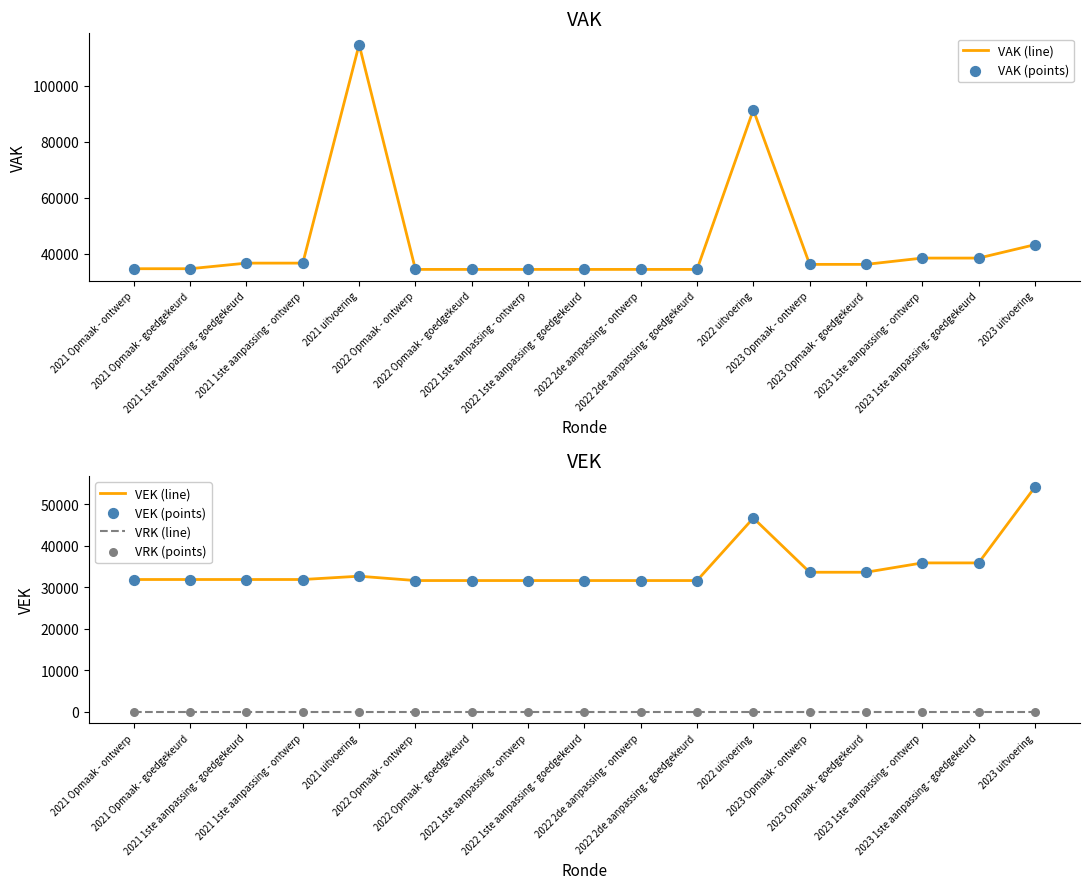

At which category is the sum across all series the highest?

2021 uitvoering